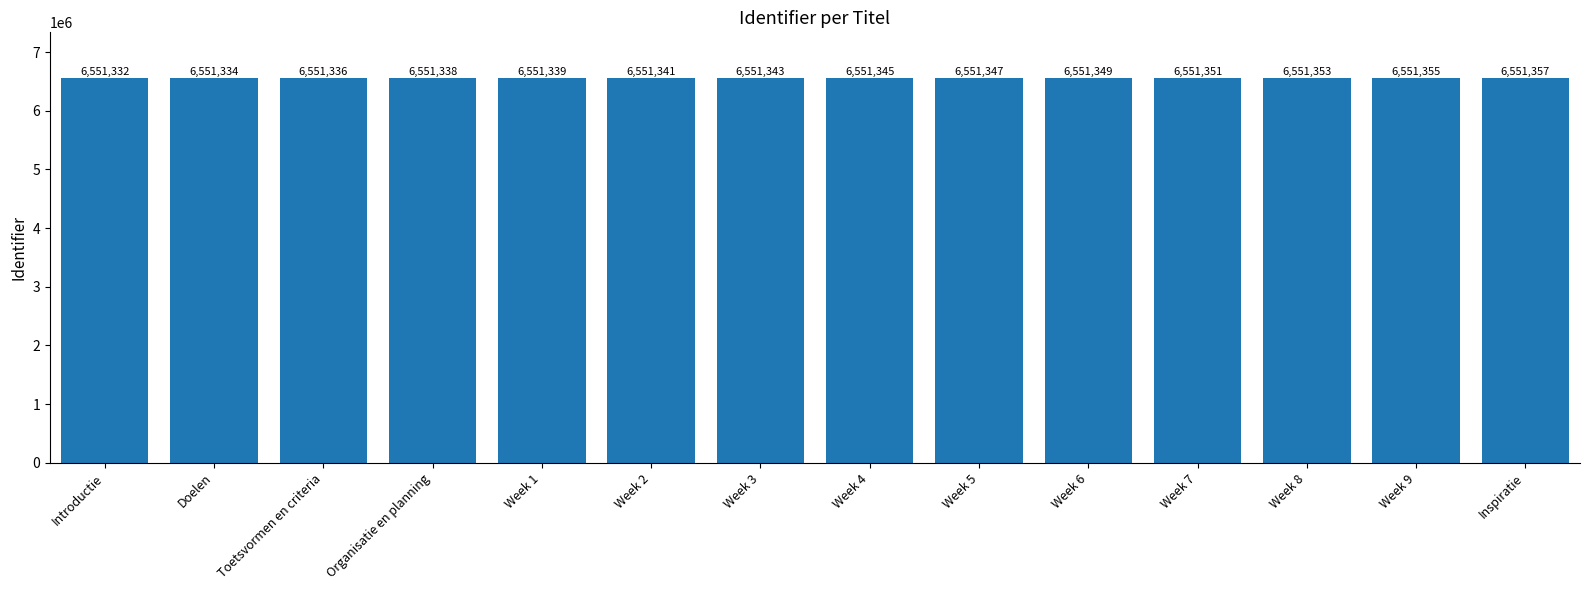

What is the change in value from Week 2 to Week 4?

+4